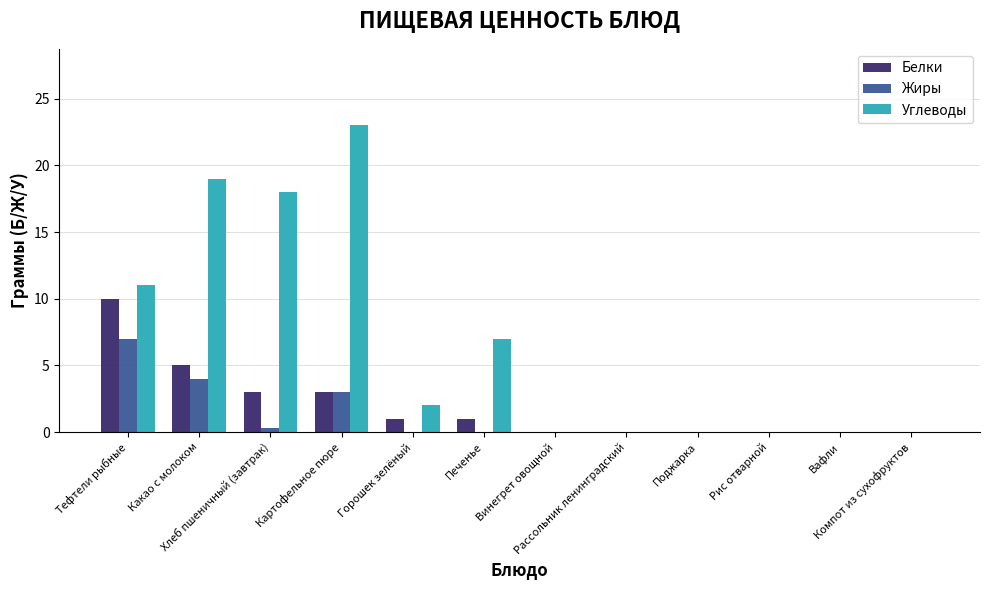

What is the maximum value for Белки?

10.0